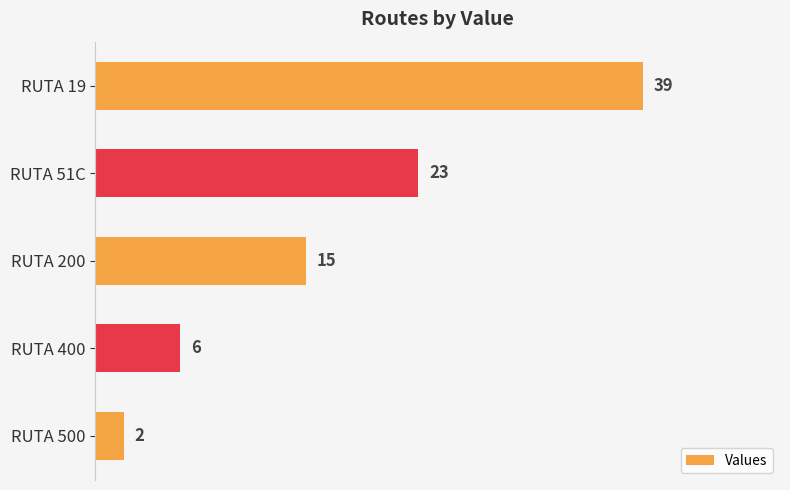

How many data points are less than 15?

2